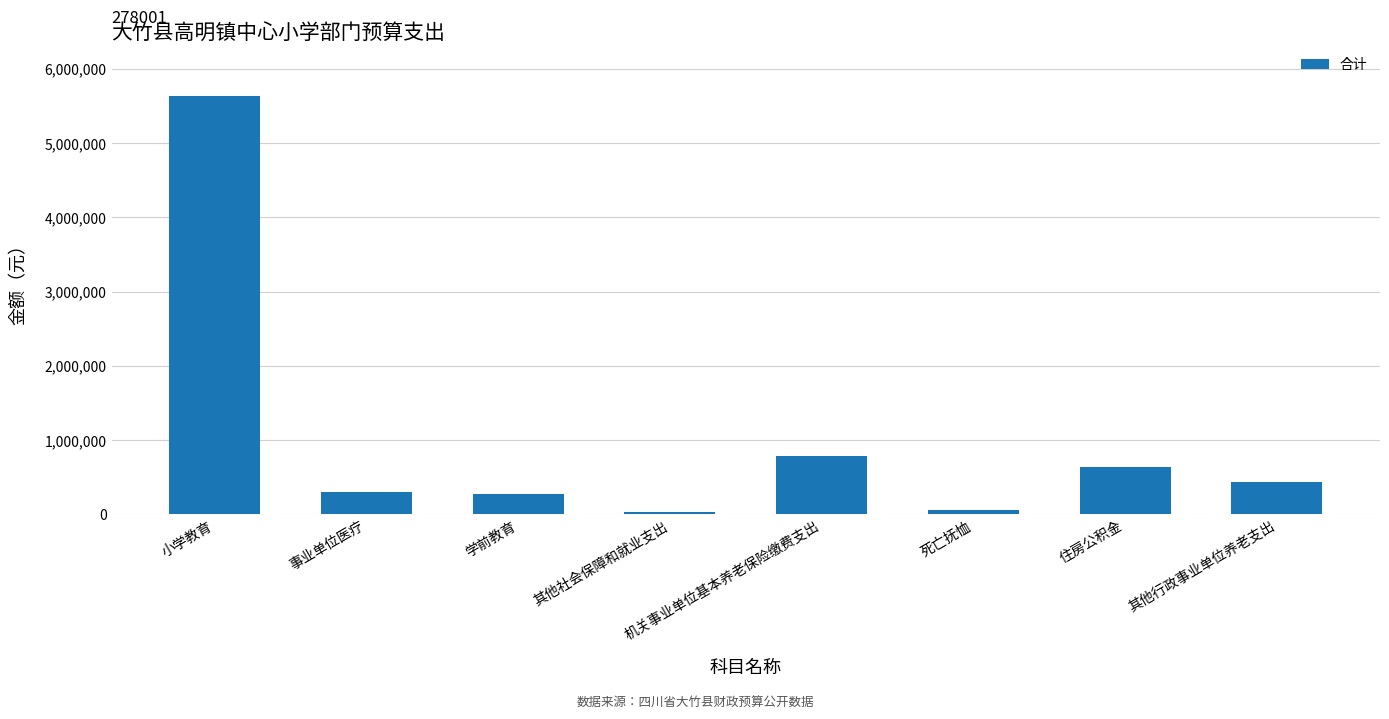

What is the value of the 6th bar from the left?

57564